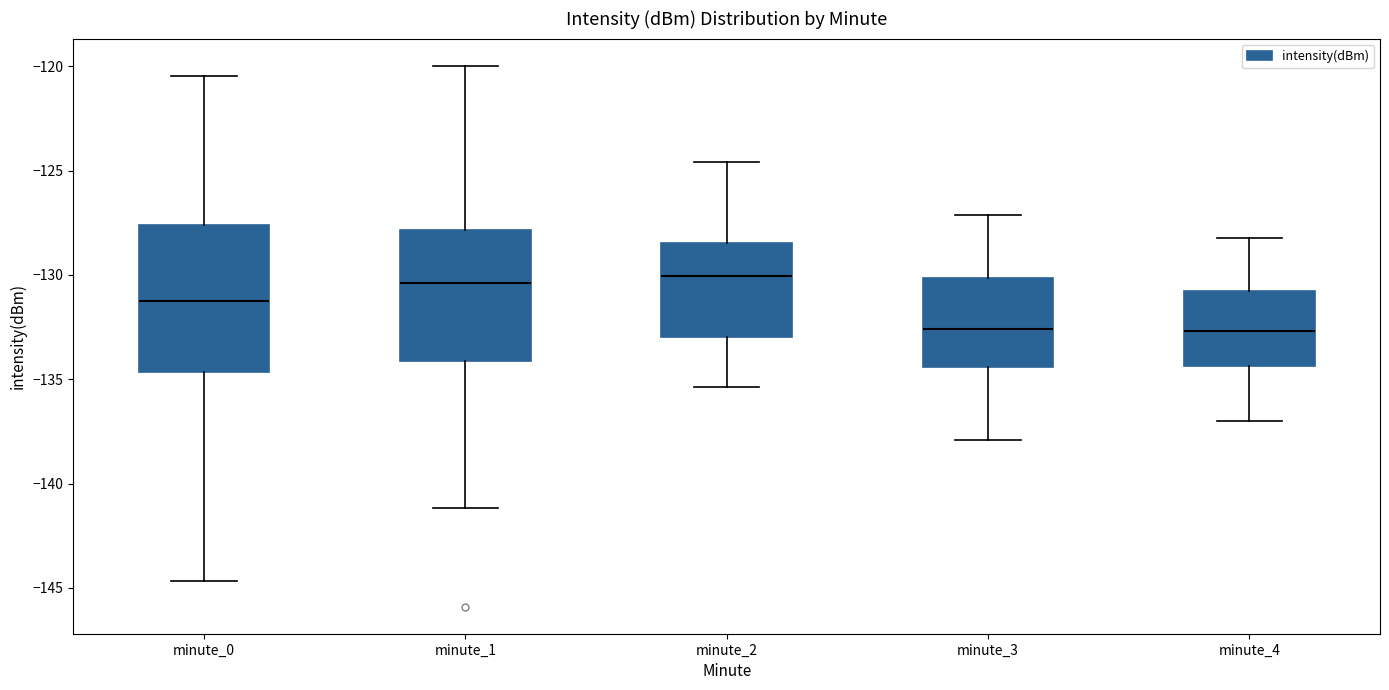

Which box is the tallest, from its lower edge to its upper edge?

minute_0